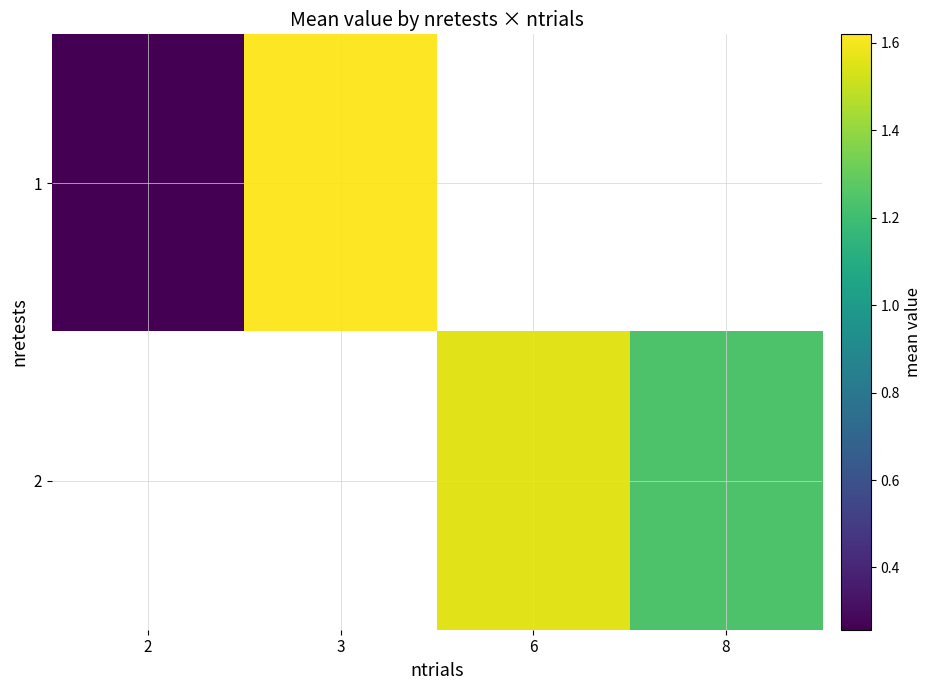

What is the minimum value shown in the chart?

0.3